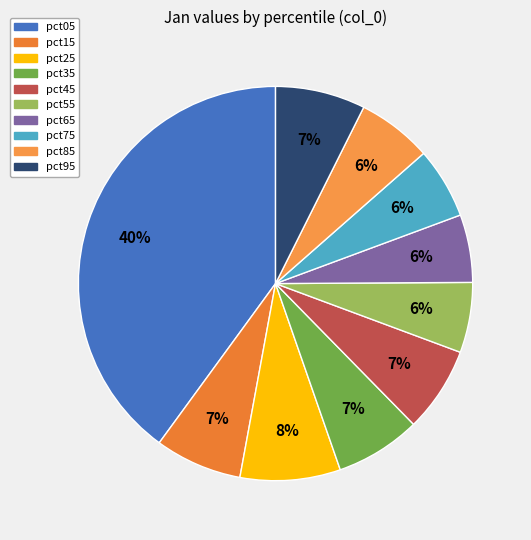

How many segments does this pie chart have?

10